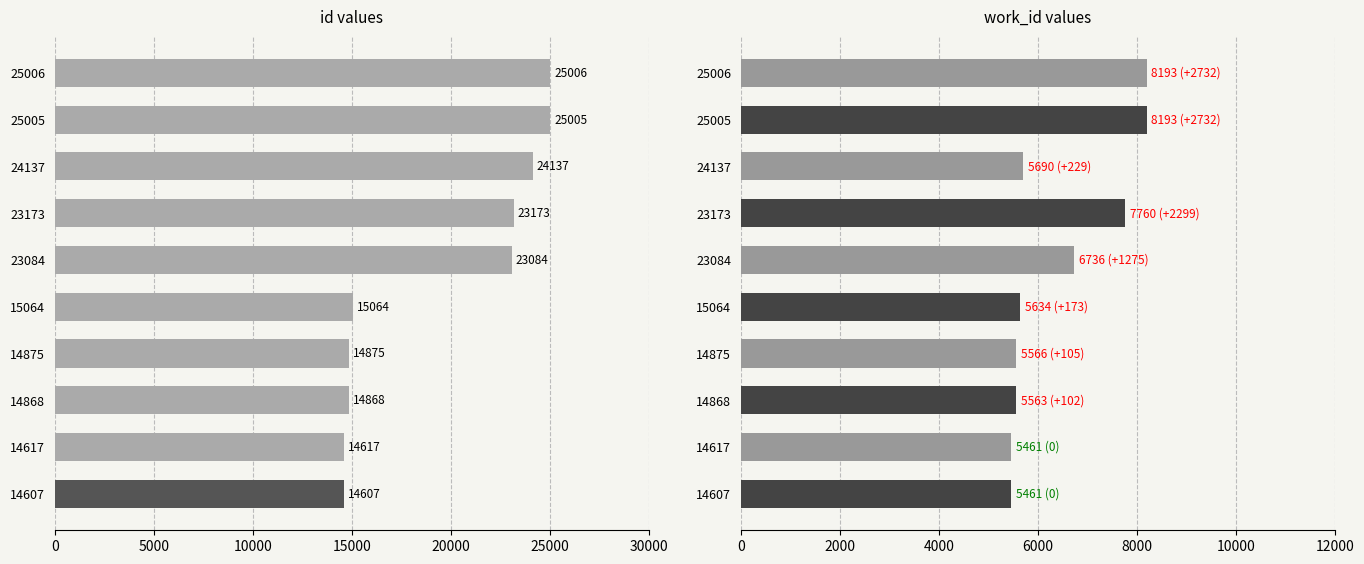

At 14607, list the series in order from largest to smallest.

id, work_id